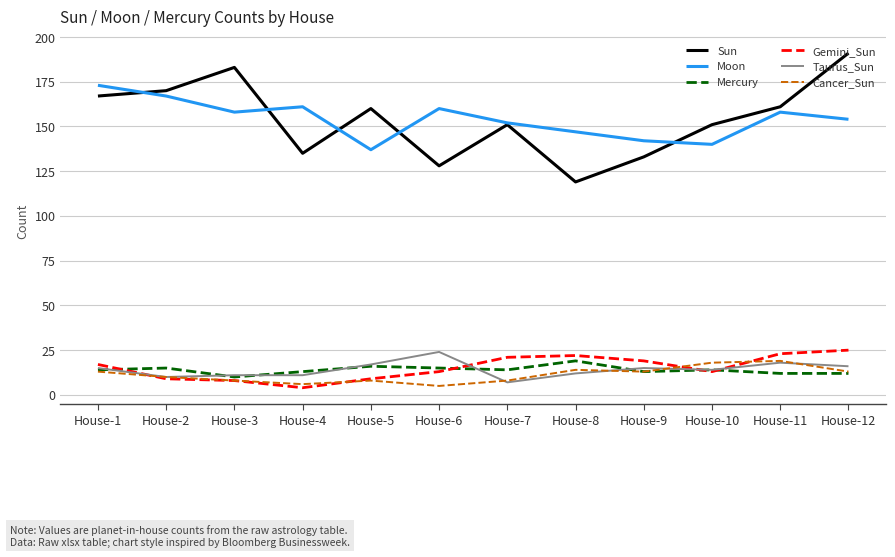

What is the maximum value for Sun?

191